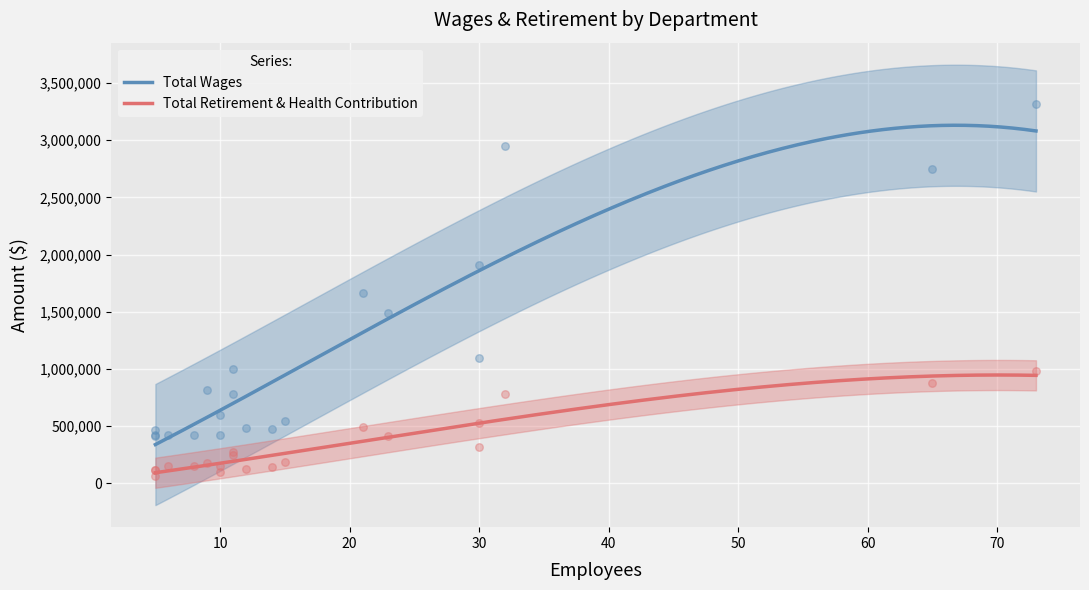

Which series has the widest spread of Y values?

Total Wages